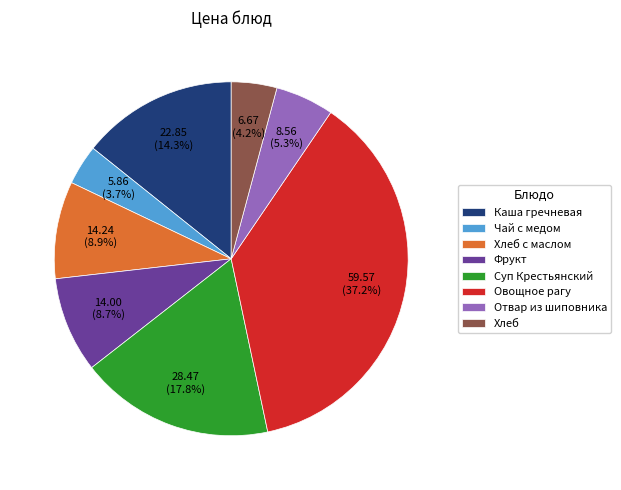

Is the sum of Хлеб с маслом and Суп Крестьянский greater than half?

No